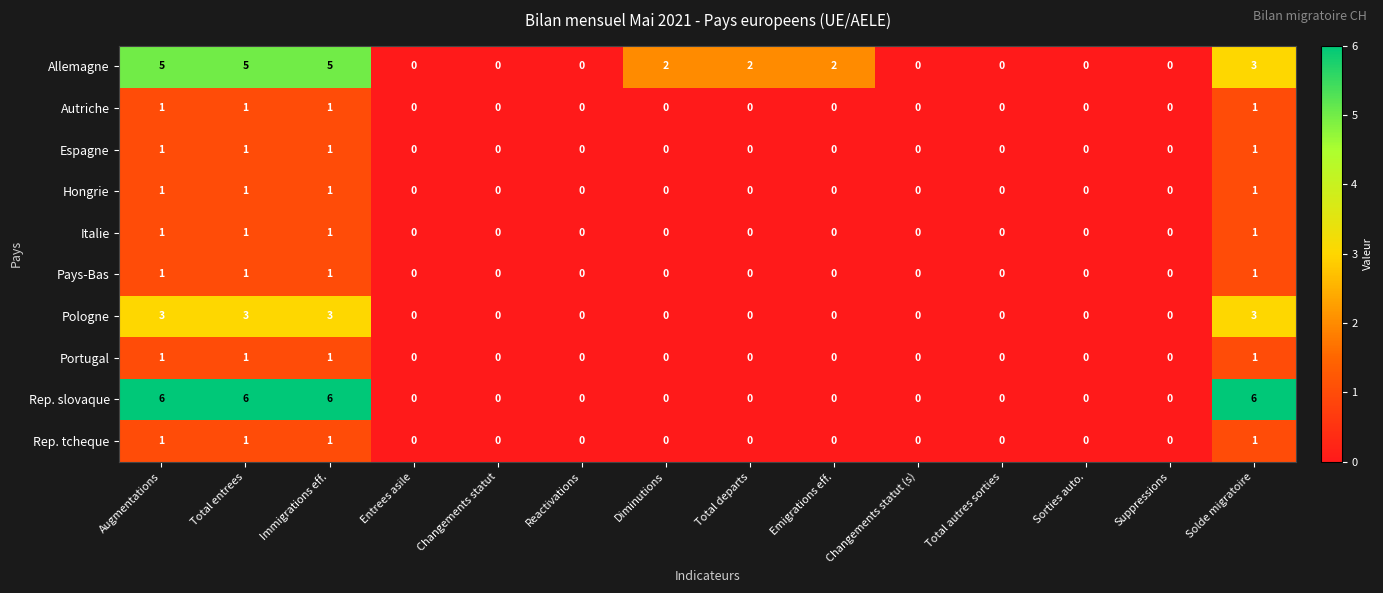

The Pays-Bas series shows 1 at Augmentations. True or false?

True